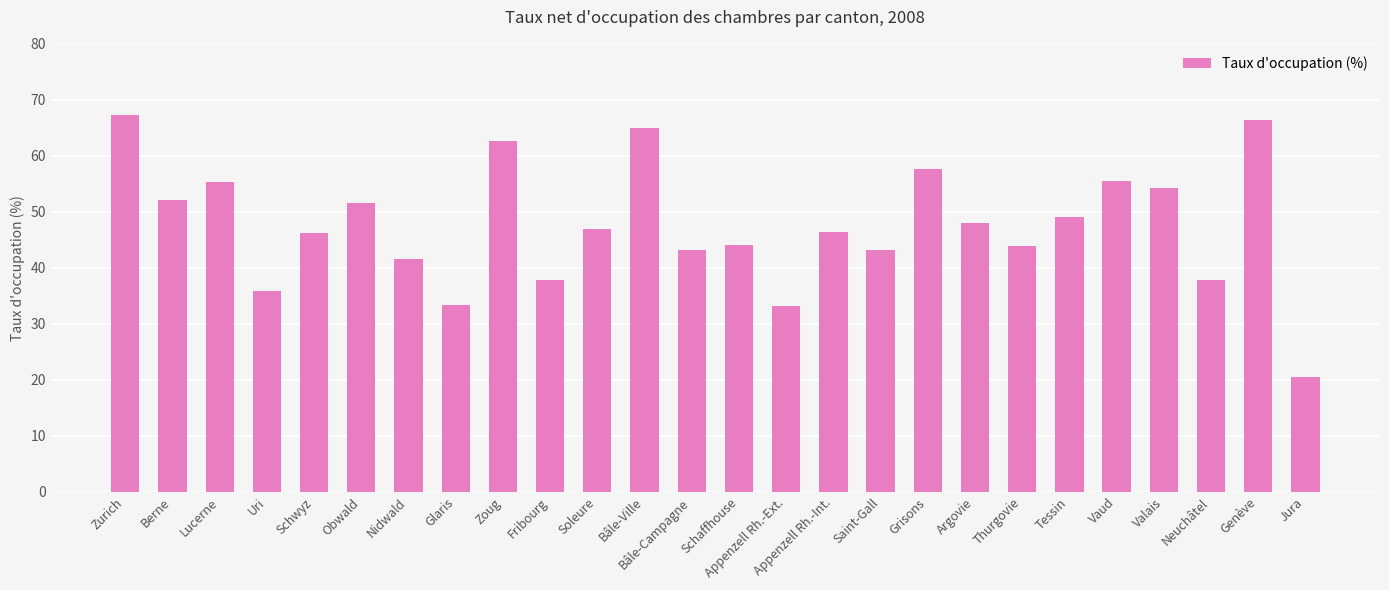

The chart shows a value of 51.6 at Obwald. True or false?

True